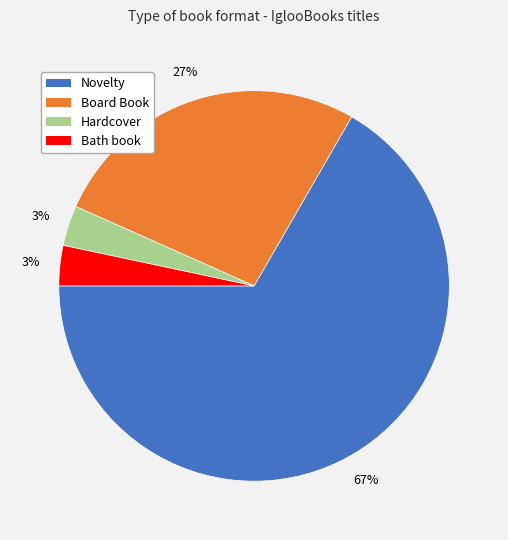

True or false: Bath book accounts for 15% of the total.

False